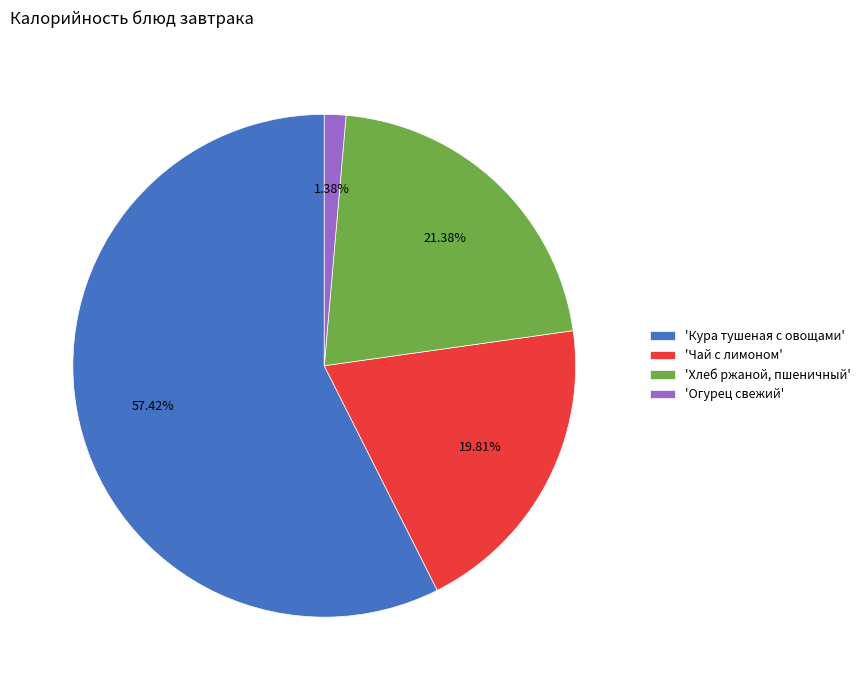

Does any single category account for the majority?

Yes